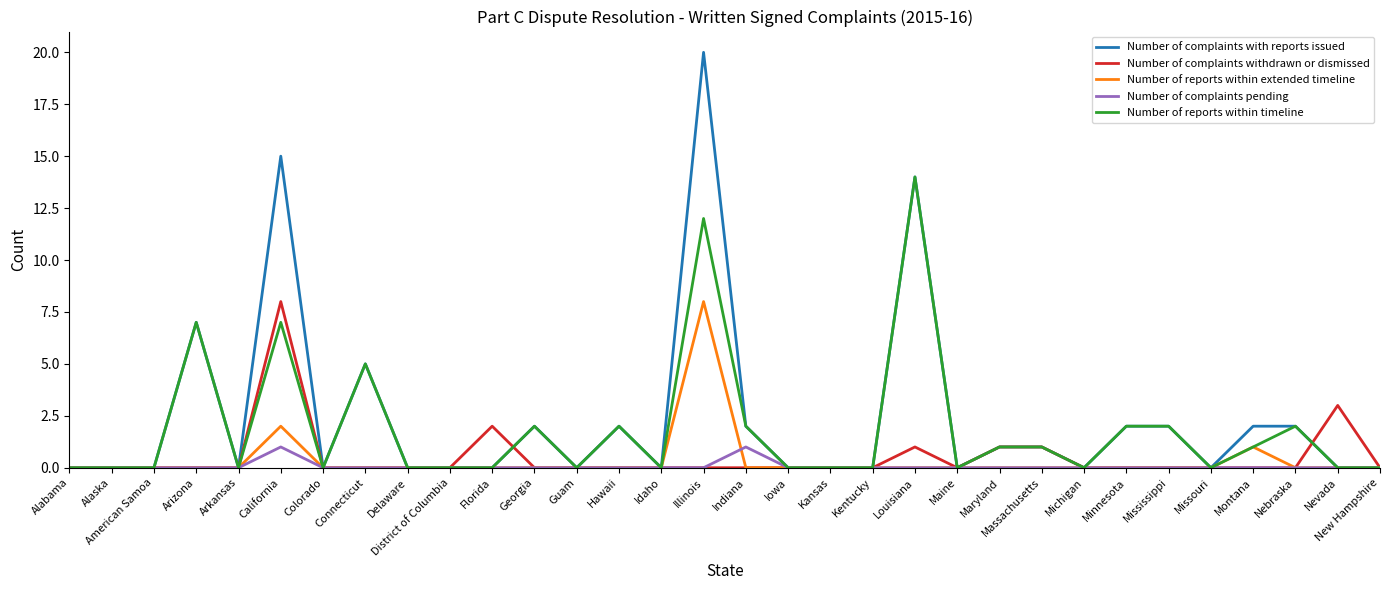

True or false: Number of reports within timeline has a value of 9 at Connecticut.

False